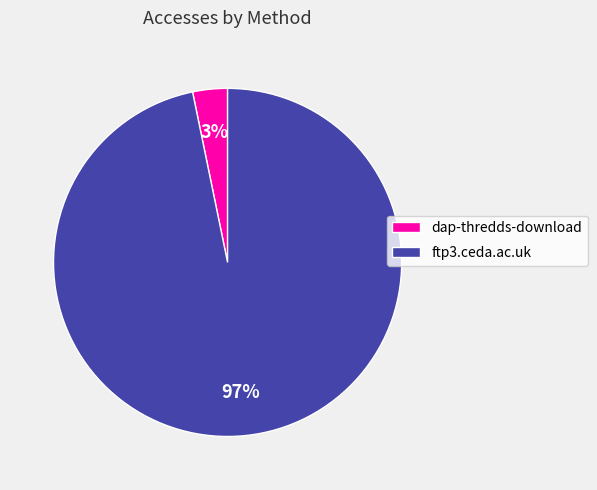

What percentage is the dap-thredds-download slice, to the nearest percent?

3%